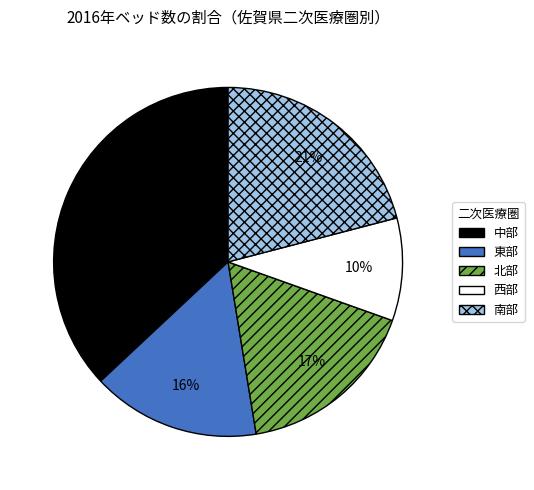

Which category has the biggest portion of the pie?

中部